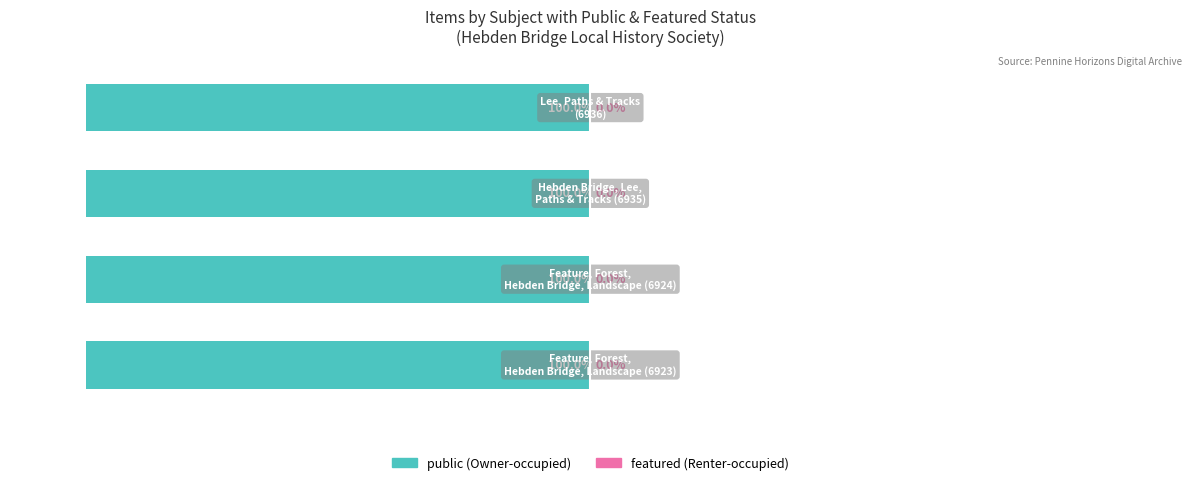

Reading left to right, list all the values displayed in this chart.

public: 1	1	1	1
featured: 0	0	0	0